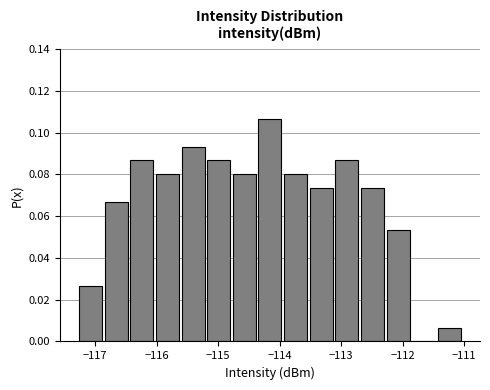

How tall is the bar that spans -113.1 to -112.7 on the x-axis? Neither the bar edges nor the heights are printed on the chart, so give them approximately, as read against the axes.

0.086